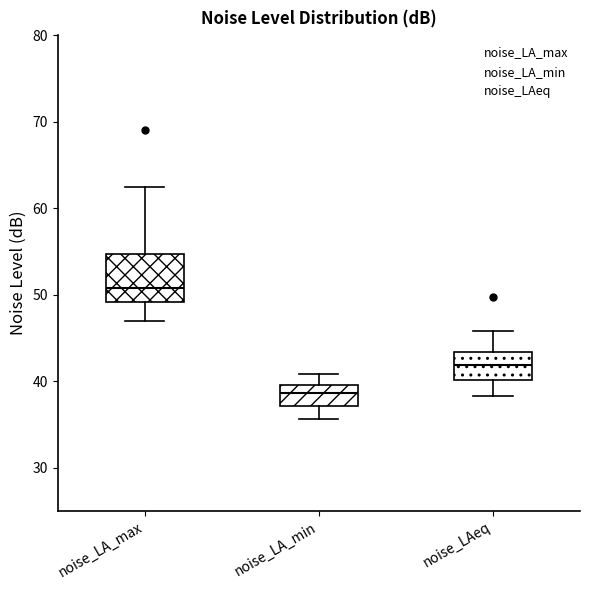

Reading left to right, read every box against the y-axis: the position of its median line, the range the box covers, and the ends of its whiskers. The values are not printed on the chart, so give them approximately, as read against the axis.

noise_LA_max: median 51, box 49 to 55, whiskers 47 to 62
noise_LA_min: median 39, box 37 to 40, whiskers 36 to 41
noise_LAeq: median 42, box 40 to 43, whiskers 38 to 46